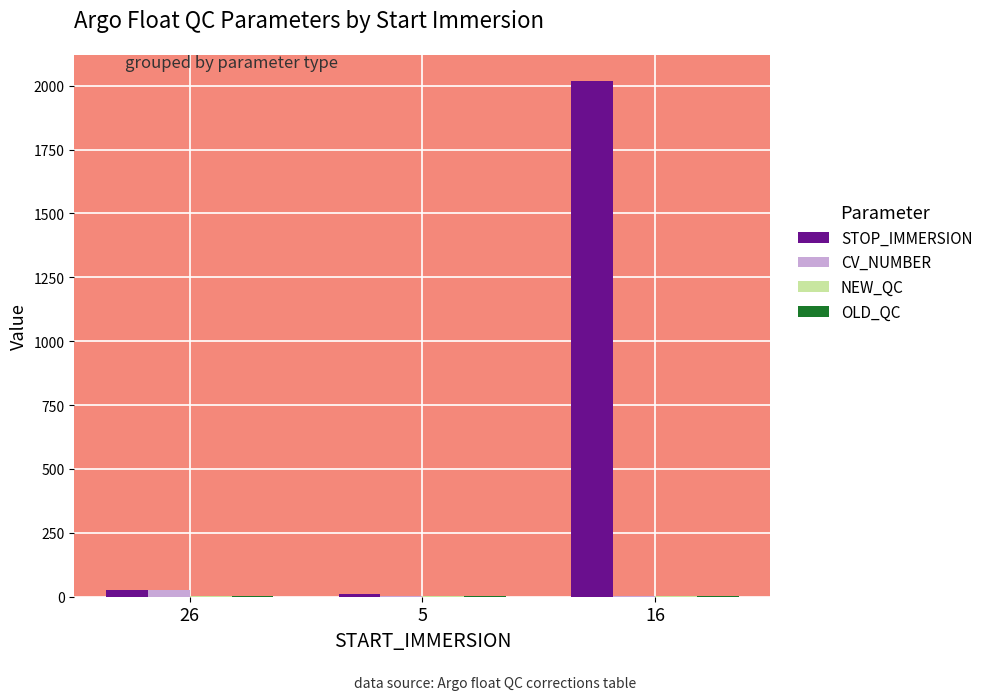

Which label corresponds to the largest value in the chart?

16